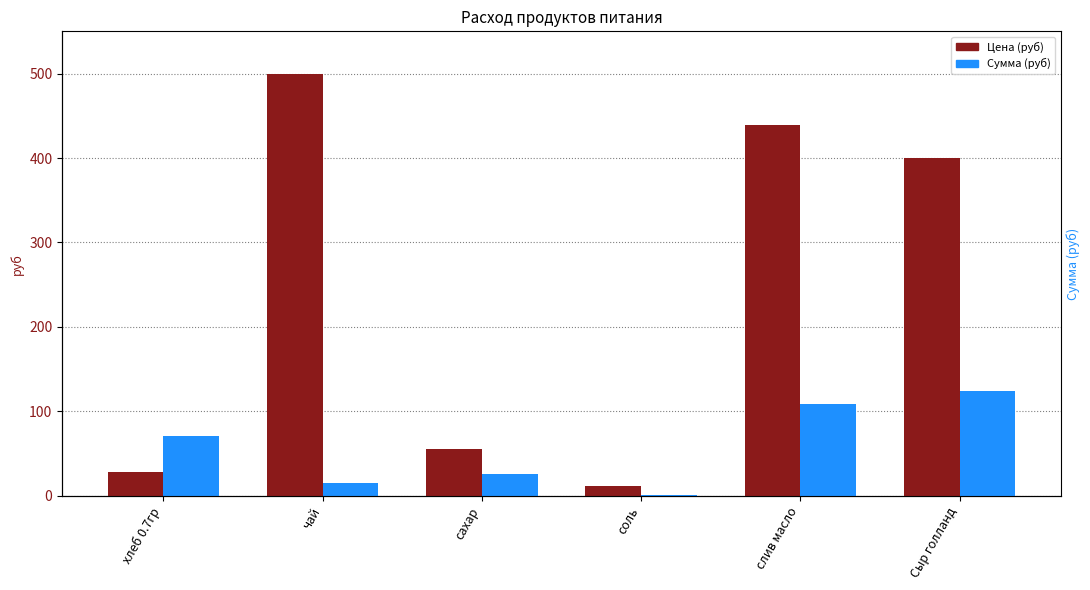

What is the value of the Цена (руб) bar at the 5th from the left?

438.9